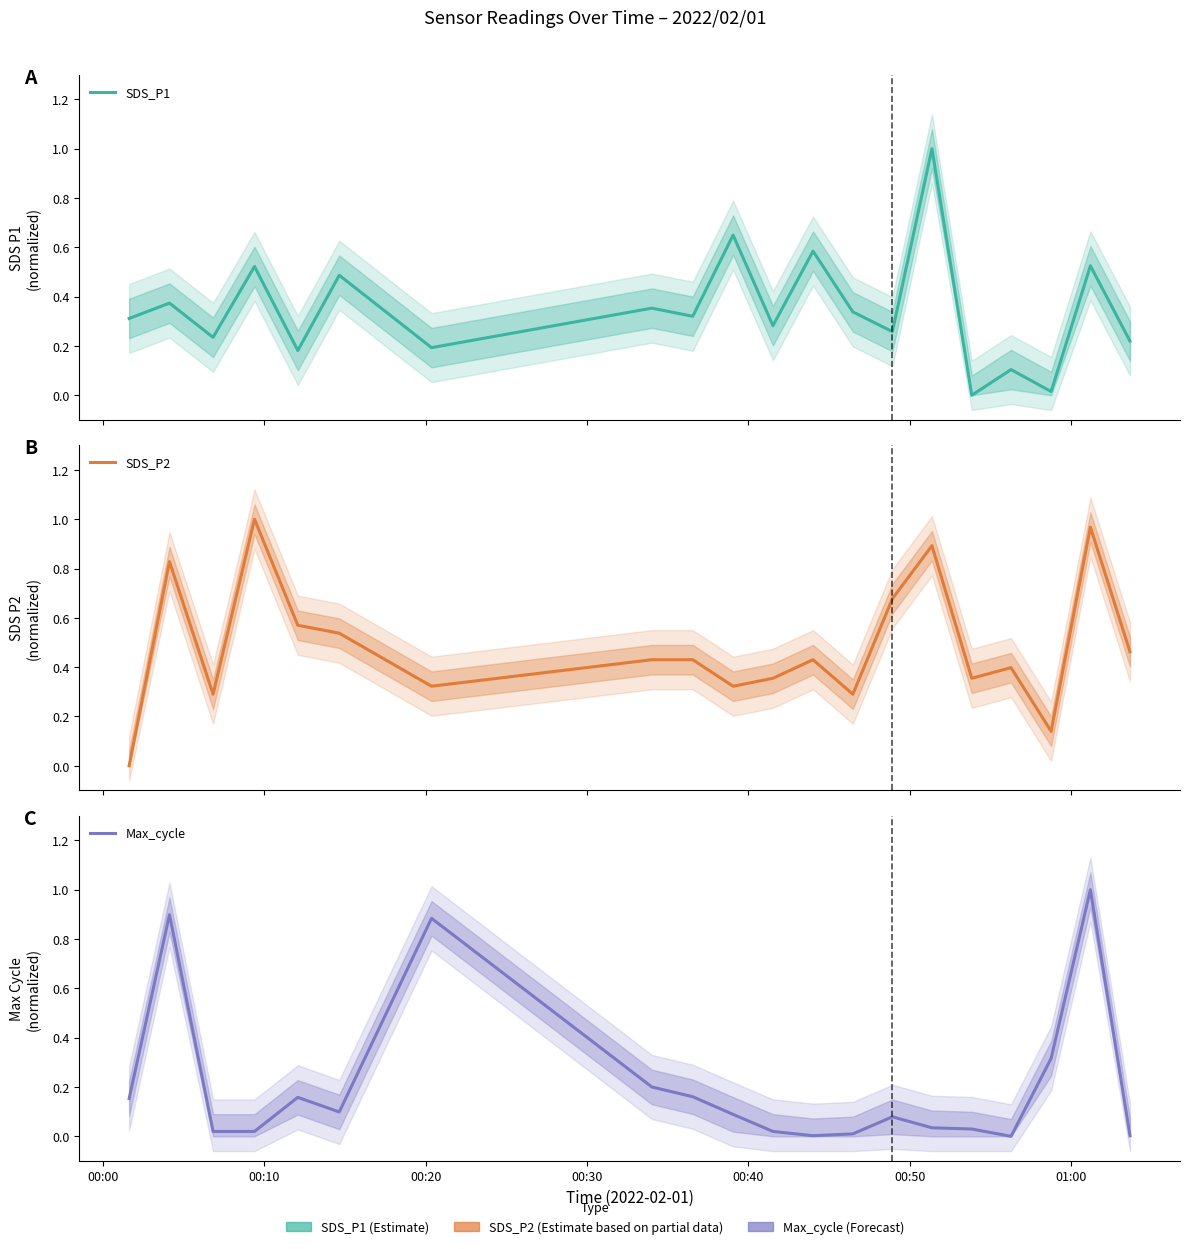

Between which two adjacent categories do SDS_P2 and SDS_P1 first intersect?

00:00 and 00:10